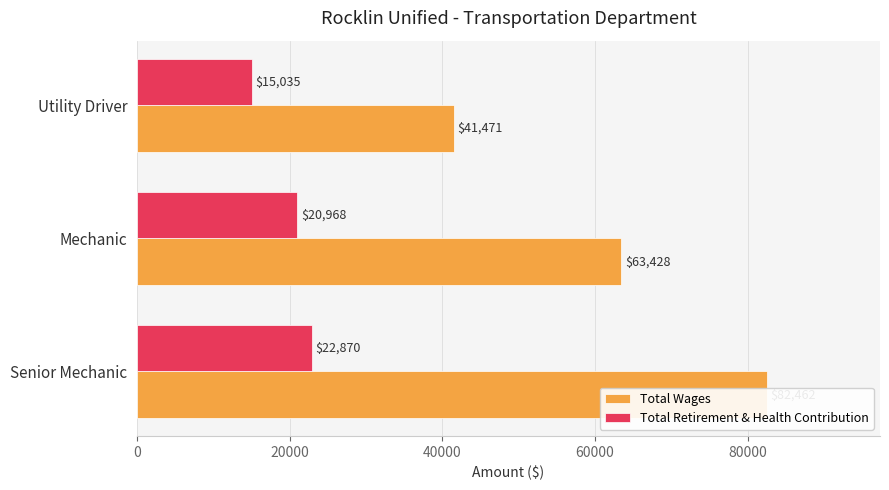

What is the minimum value shown in the chart?

15035